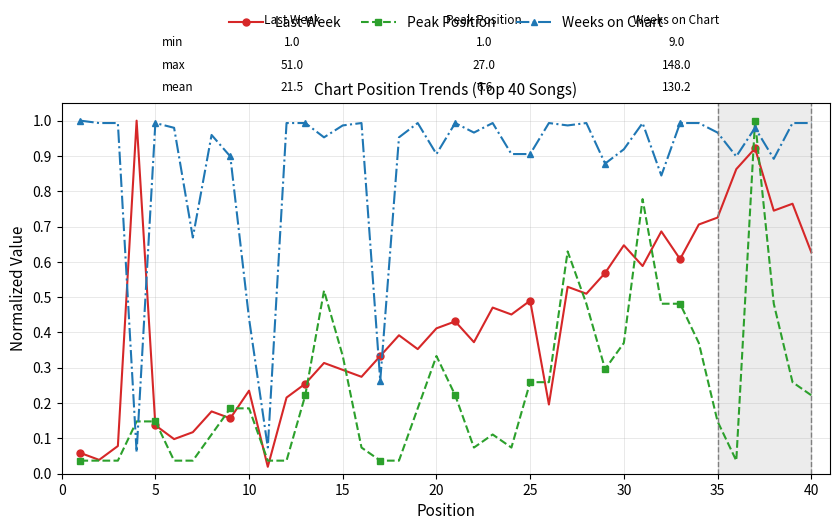

Which series has the widest spread of values?

Last Week